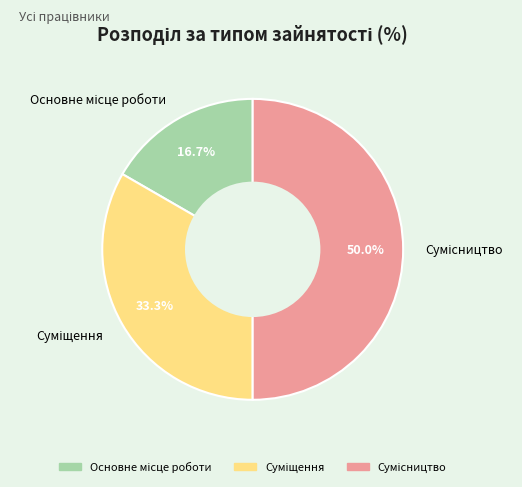

To the nearest percent, what is the average slice percentage?

33%